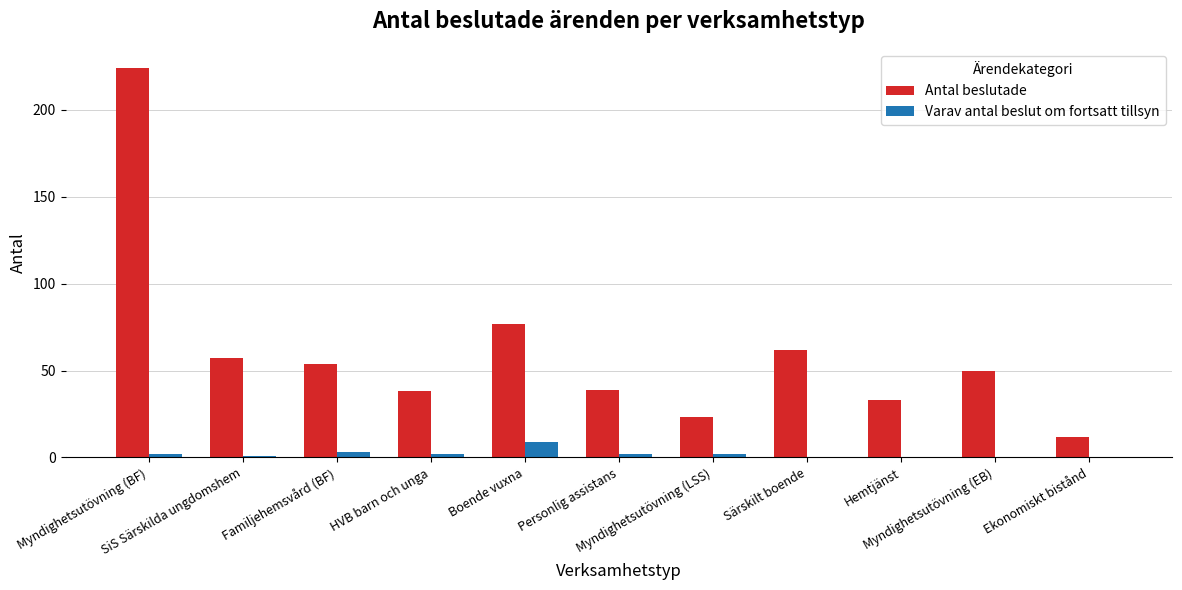

Is the value of Antal beslutade at Ekonomiskt bistånd greater than the value of Varav antal beslut om fortsatt tillsyn at Myndighetsutövning (EB)?

Yes